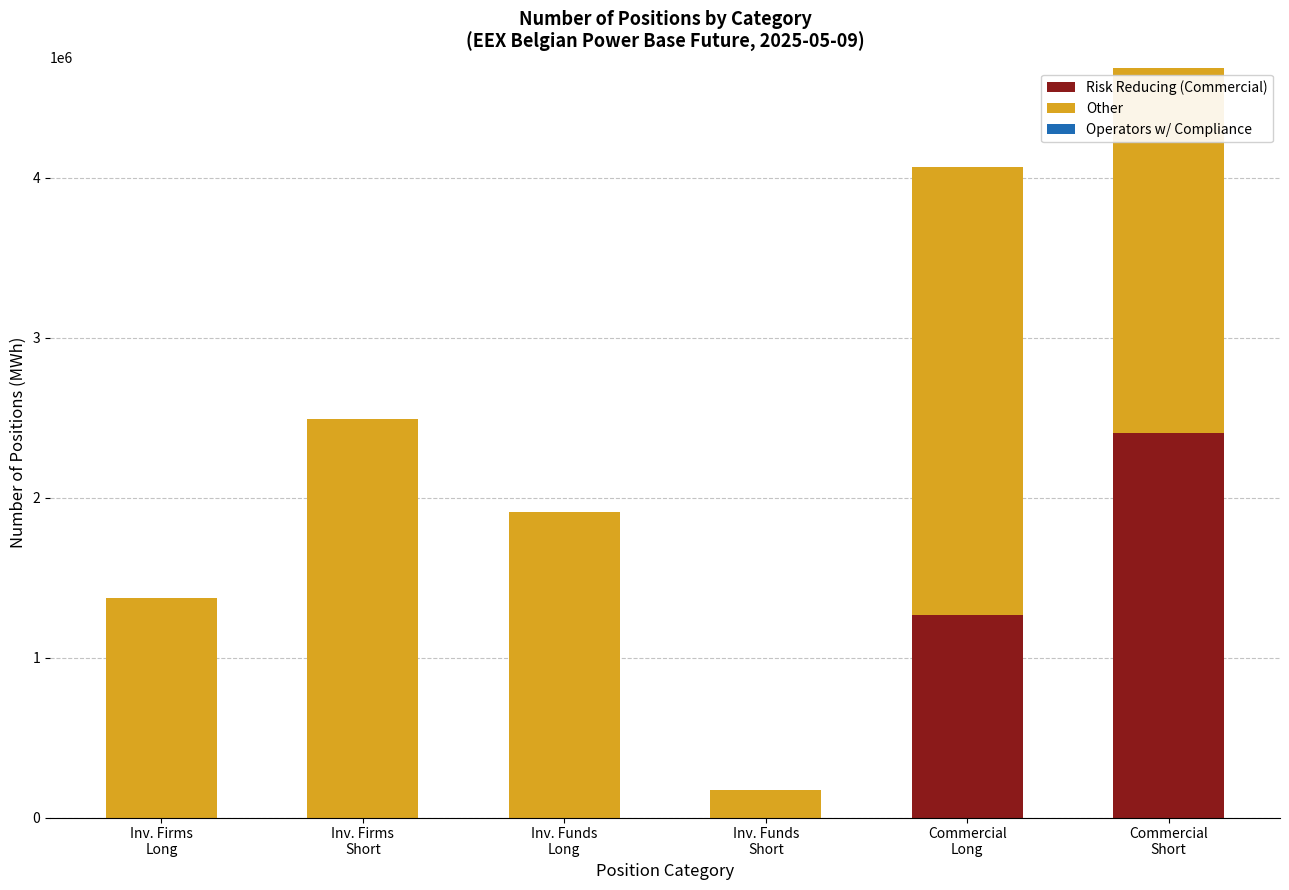

What is the maximum value for Risk Reducing (Commercial)?

2404610